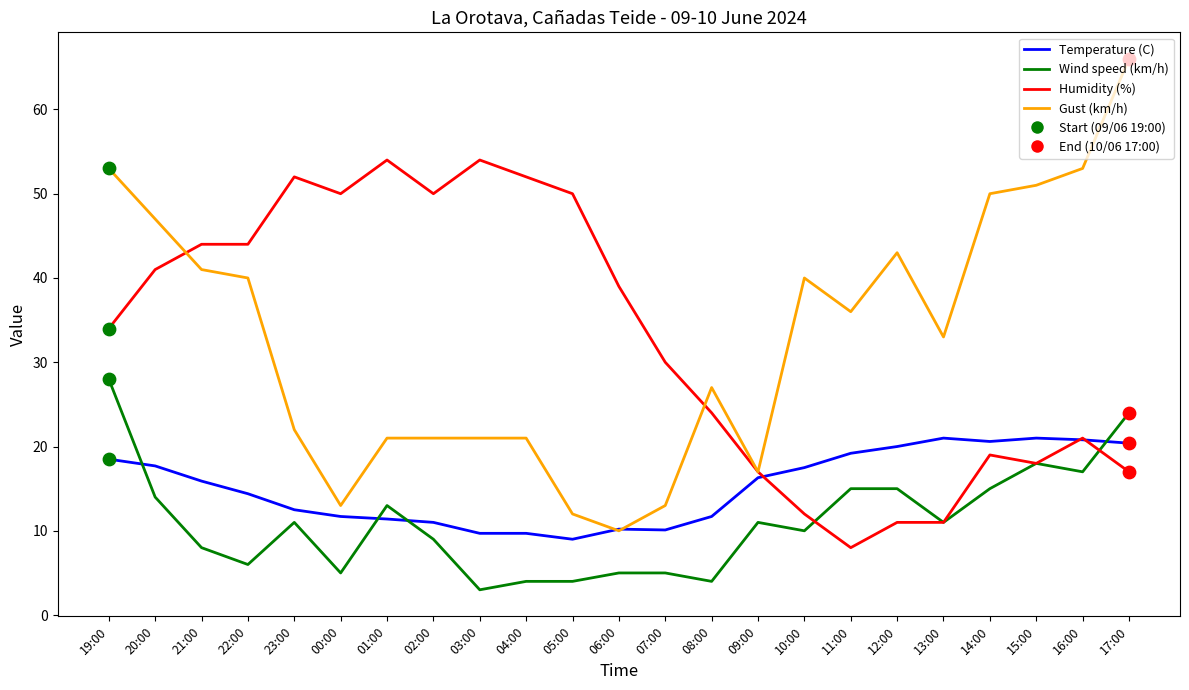

At which category is the sum across all series the highest?

19:00